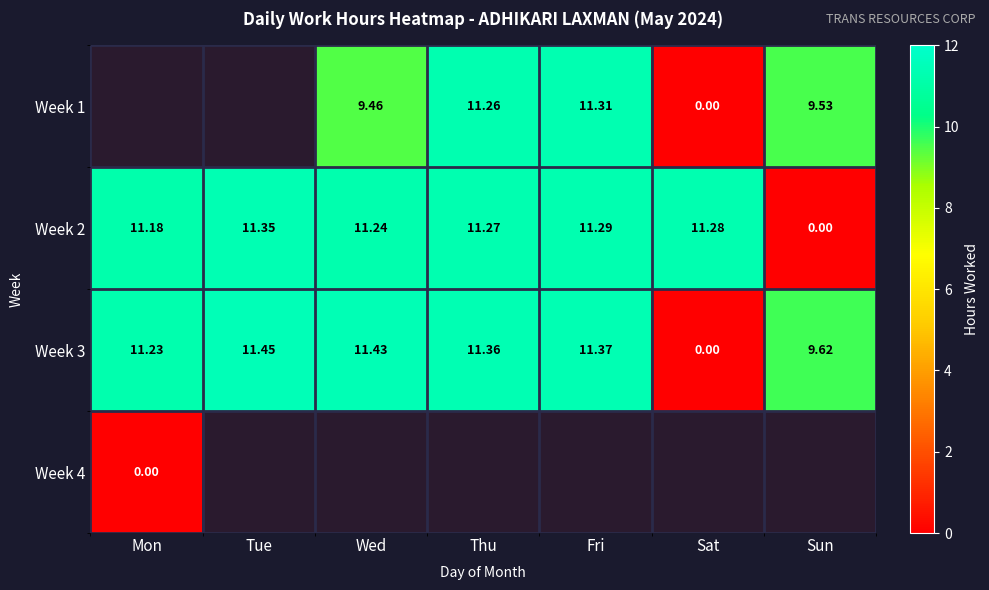

Rank the categories by Week 3 value from highest to lowest.

Tue, Wed, Fri, Thu, Mon, Sun, Sat